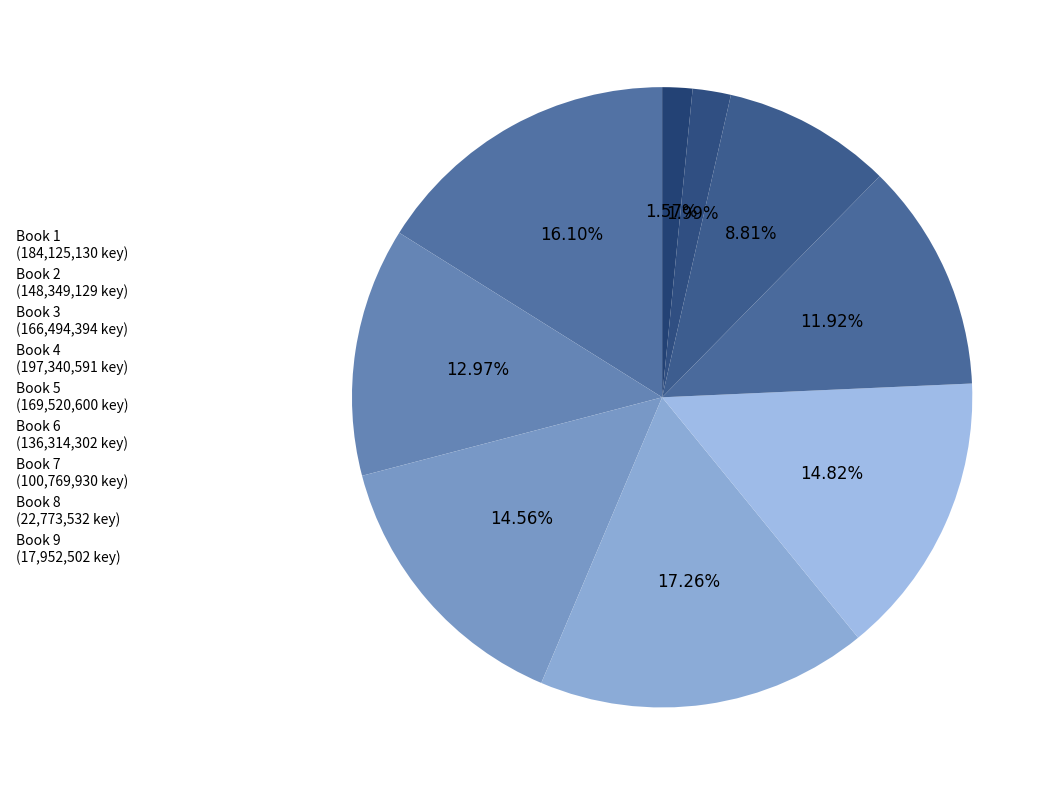

What is the smallest slice in the pie chart?

9